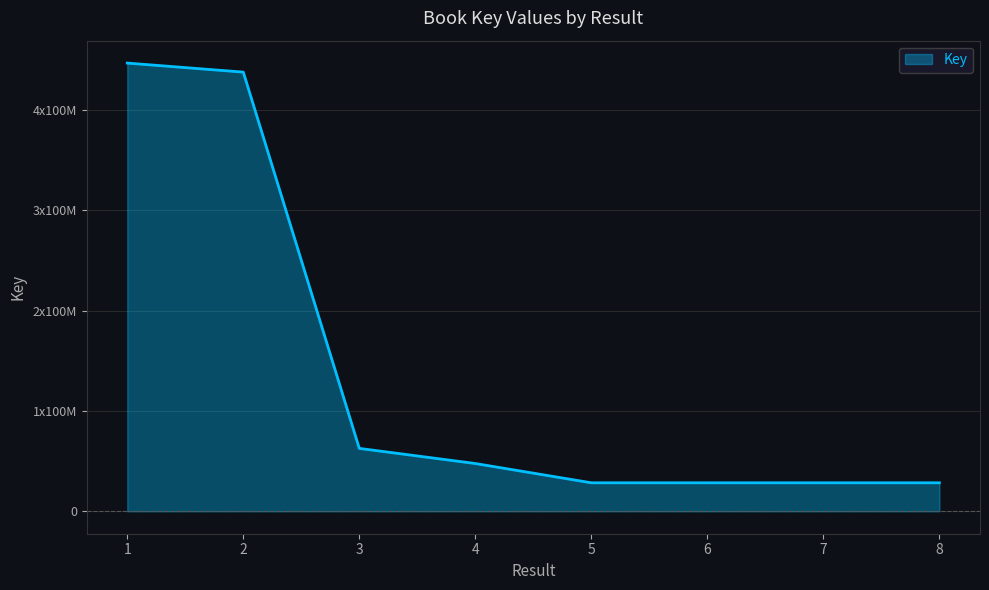

List the labels in order of value, smallest first.

6, 8, 7, 5, 4, 3, 2, 1